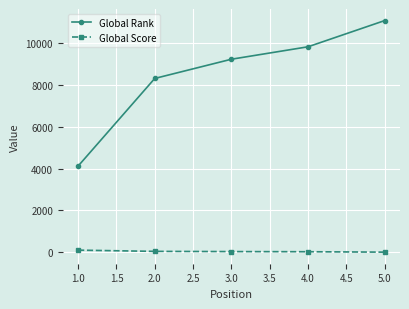

What is the minimum value for Global Rank?

4116